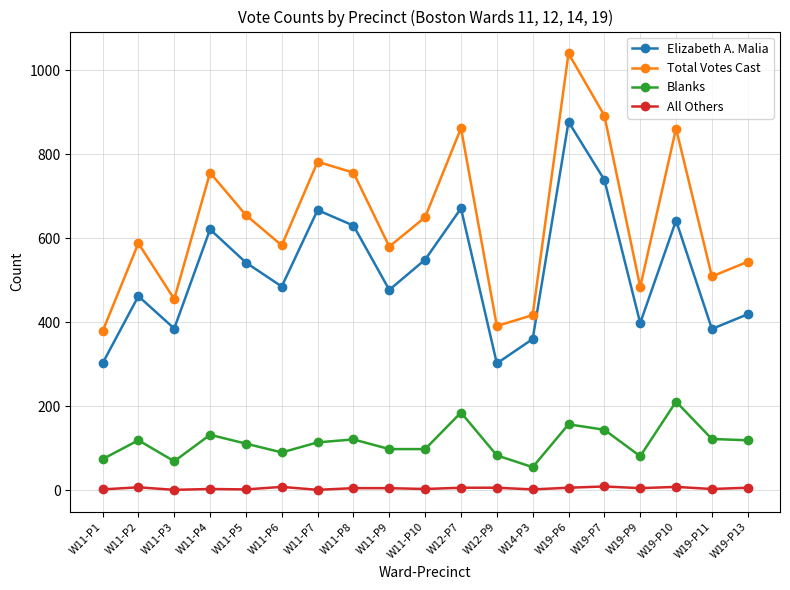

What is the label of the 13th point from the right?

W11-P7